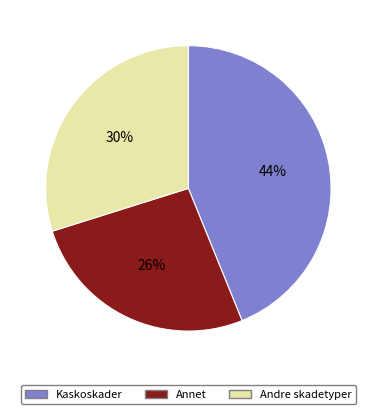

The Annet slice represents 16% of the pie. True or false?

False